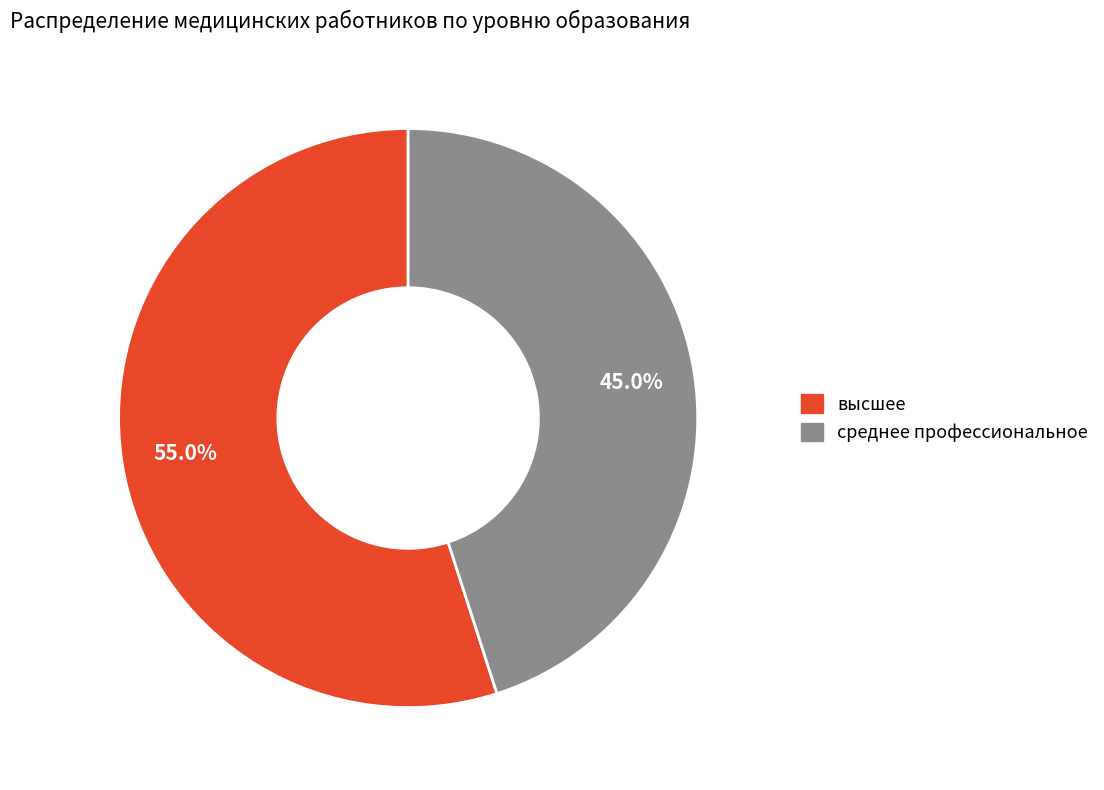

Which slice is the largest?

высшее